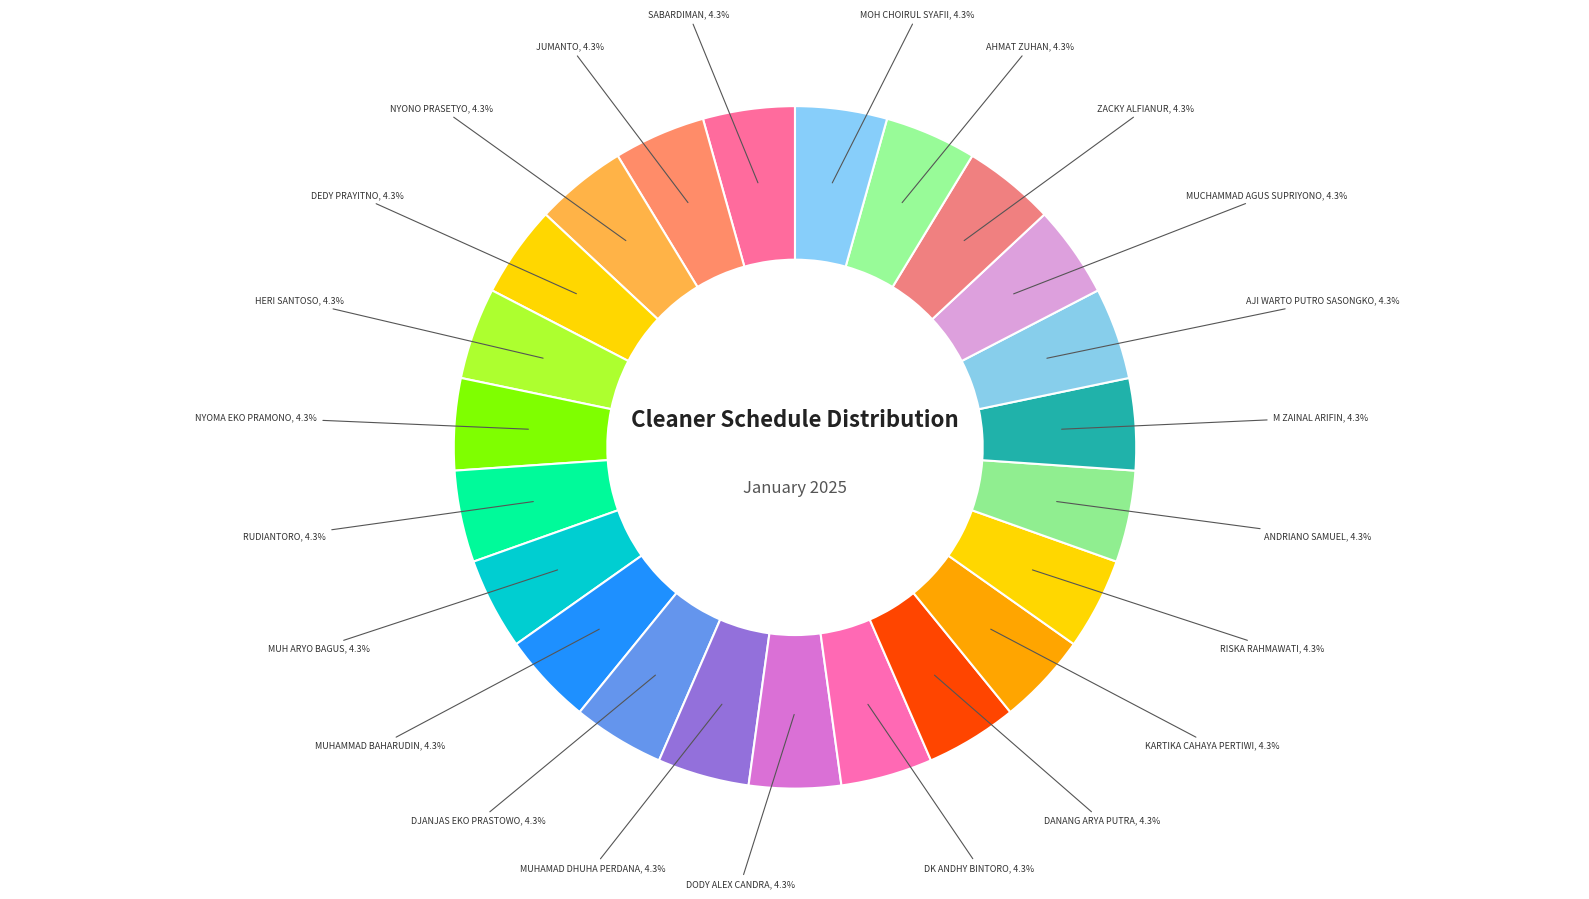

How many slices are in this pie chart?

23